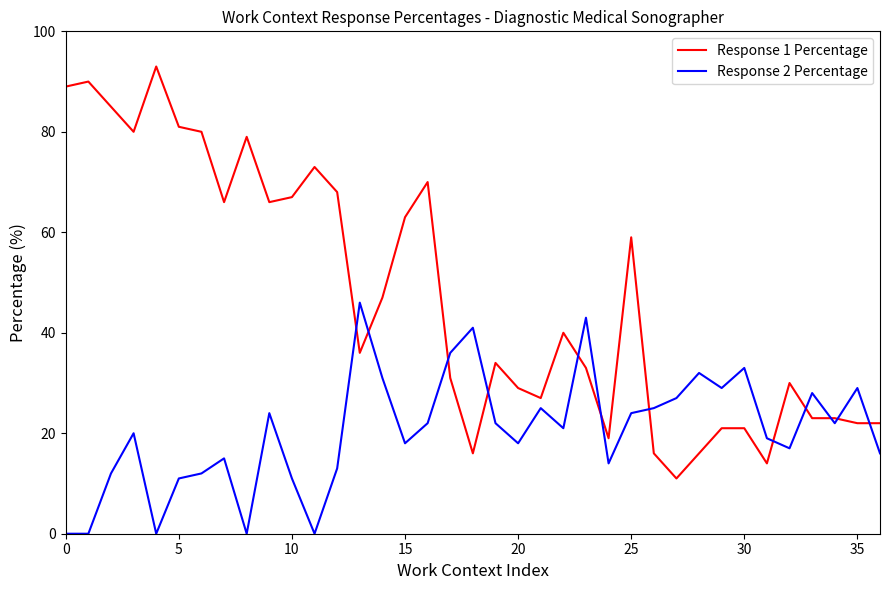

What is the maximum value for Response 1 Percentage?

93